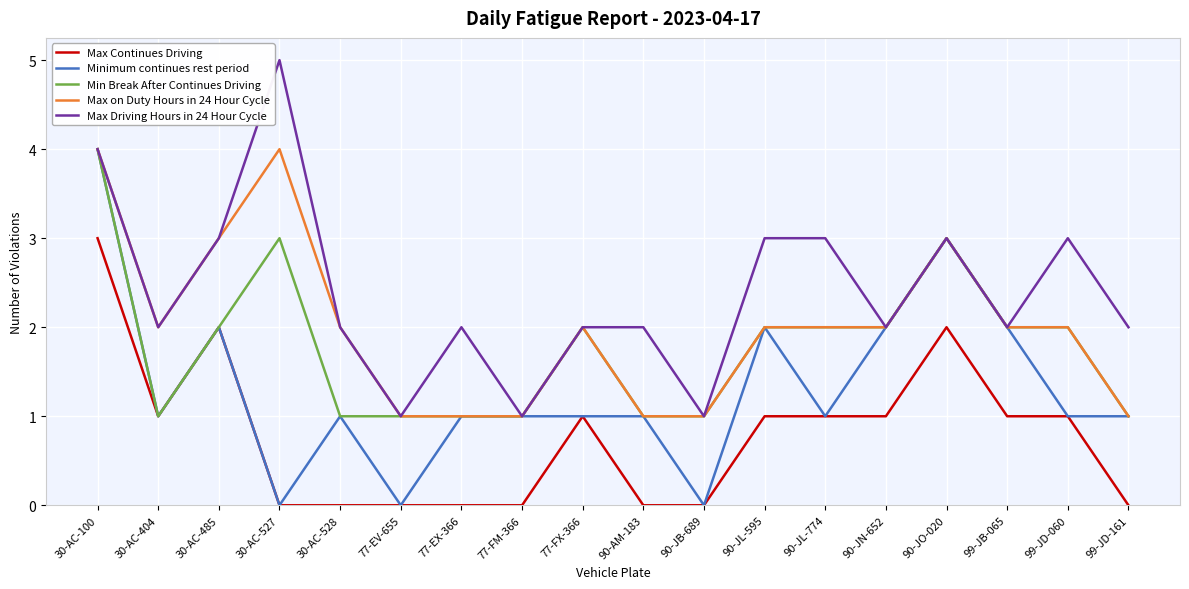

Is it true that Max Continues Driving equals 0 at 77-EV-655?

True